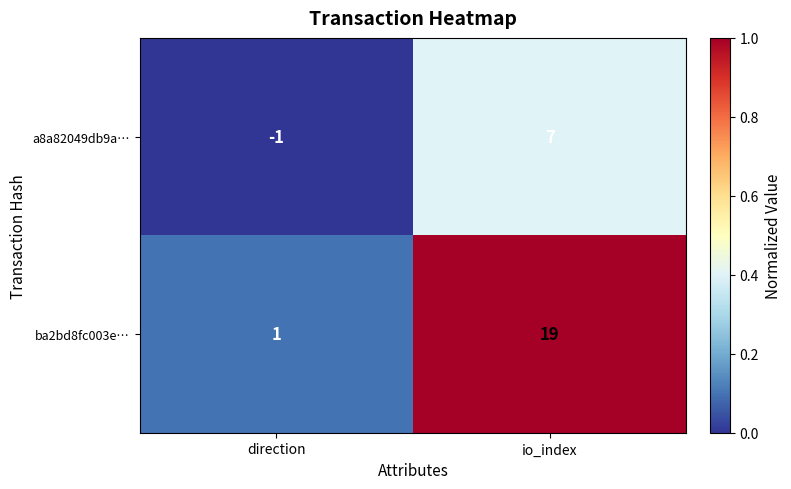

At which category is the sum across all series the highest?

io_index